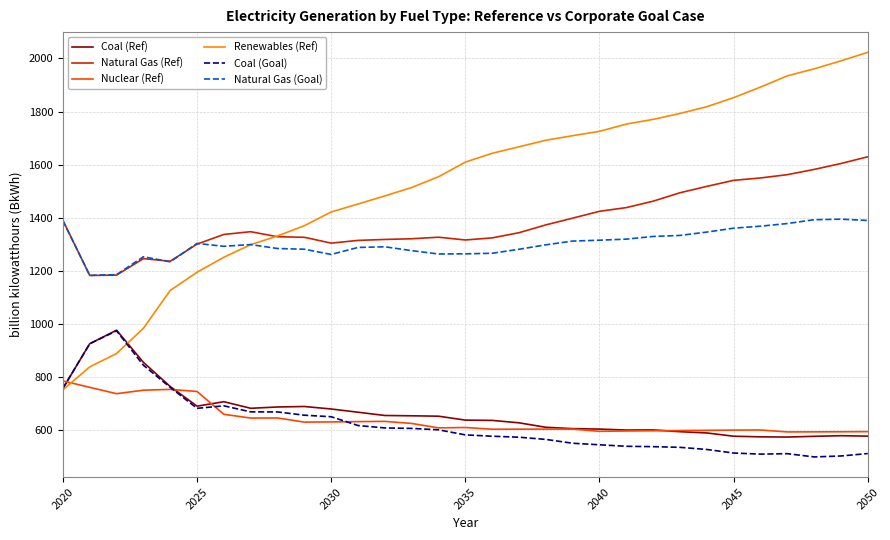

Which series has the largest range (max minus min)?

Renewables (Ref)